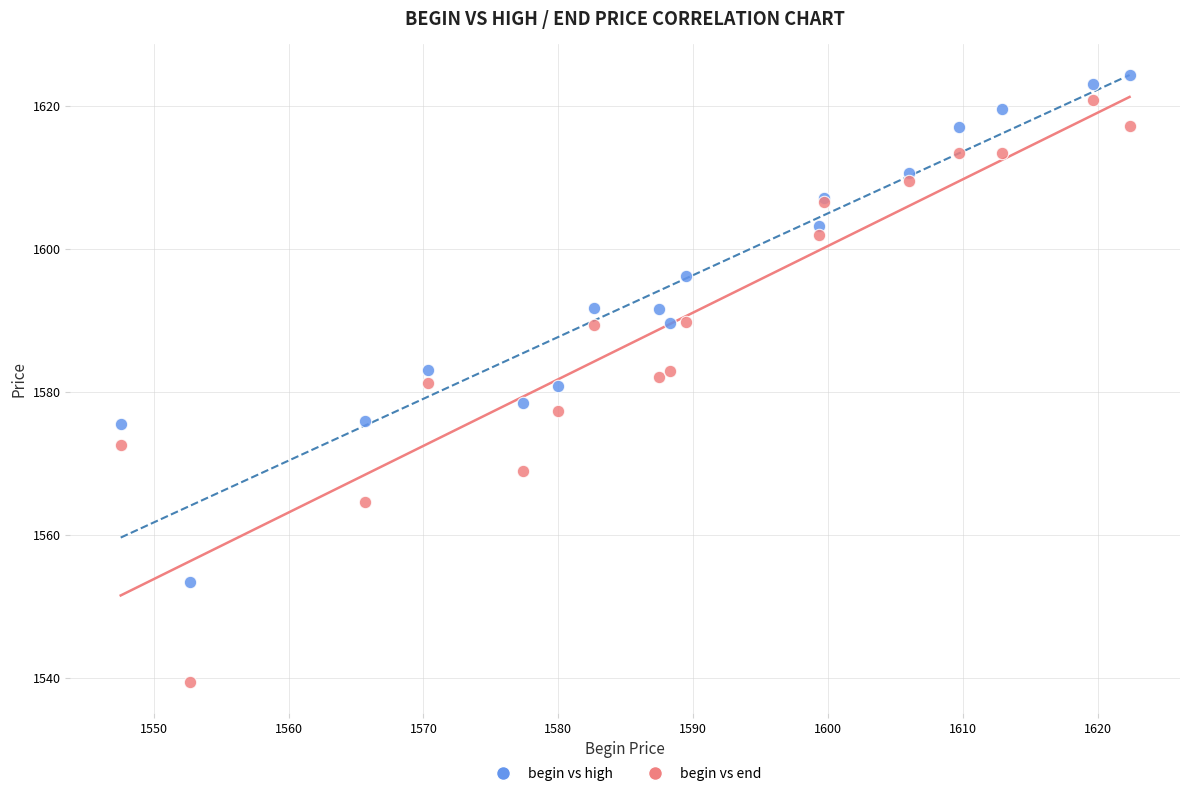

Which series has the widest spread of Y values?

begin vs end